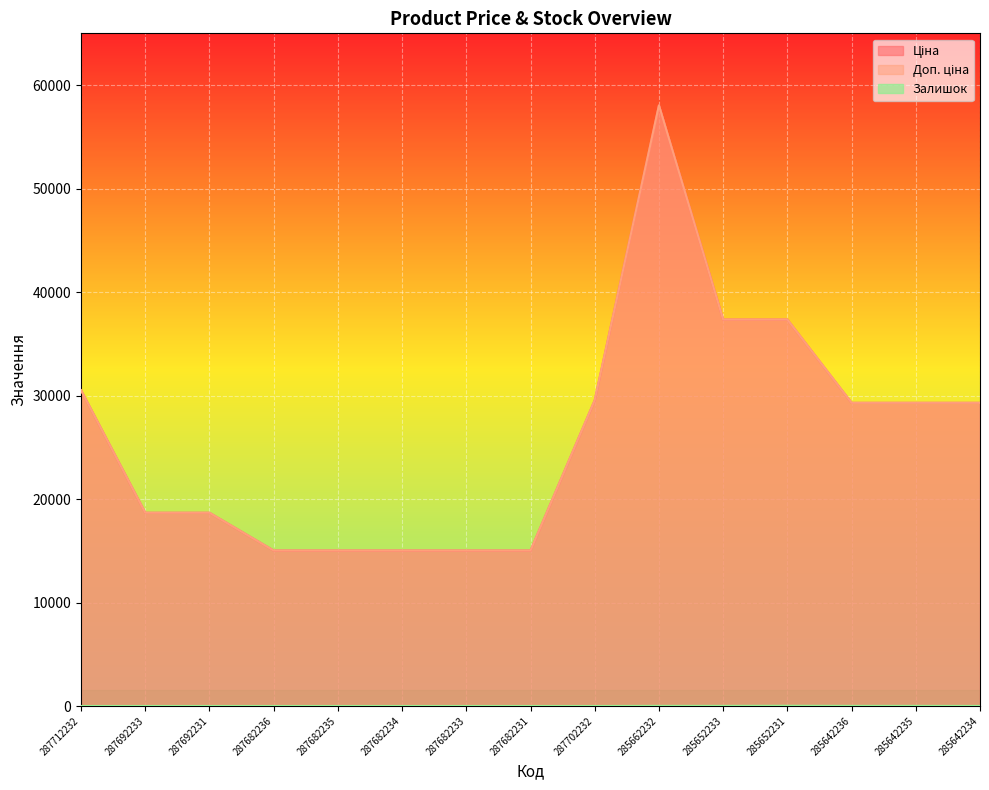

True or false: Залишок and Ціна cross at least once.

False